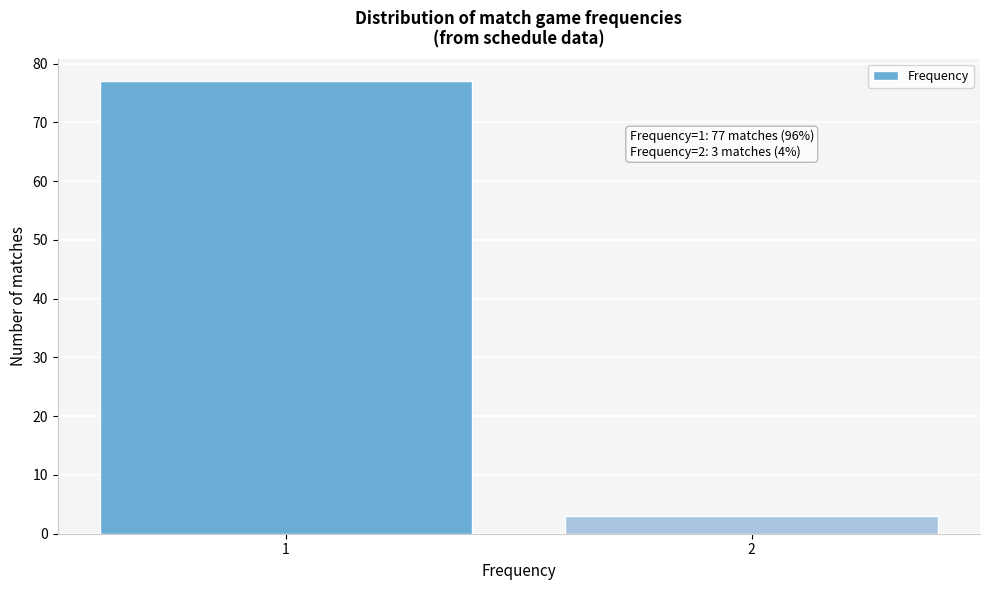

Reading left to right, transcribe all the data shown in this chart.

77	3